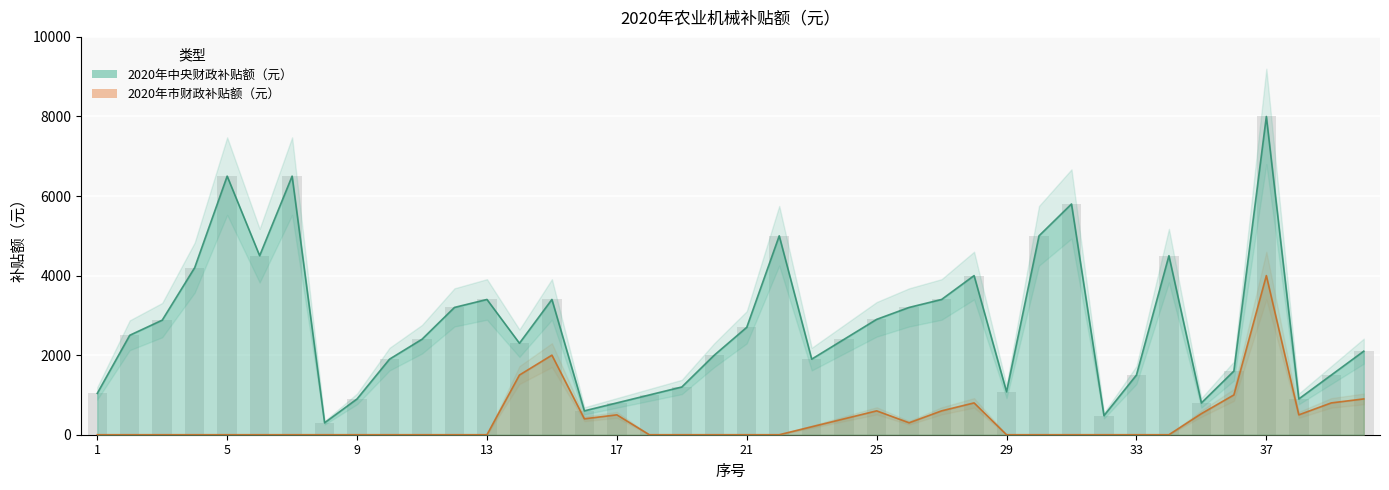

What is the total value across all series at 4?

4200